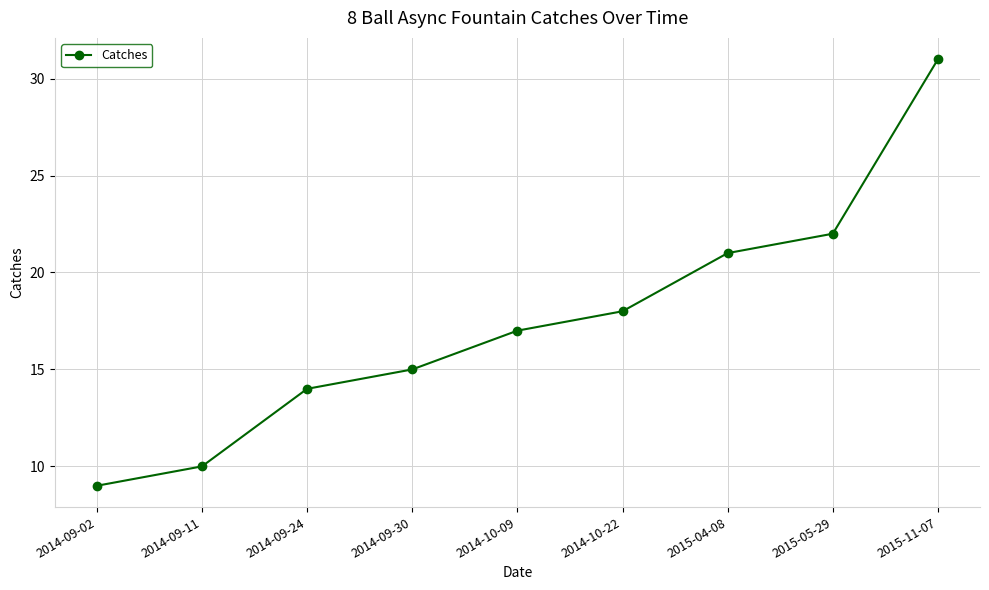

How many lines are shown in the chart?

1